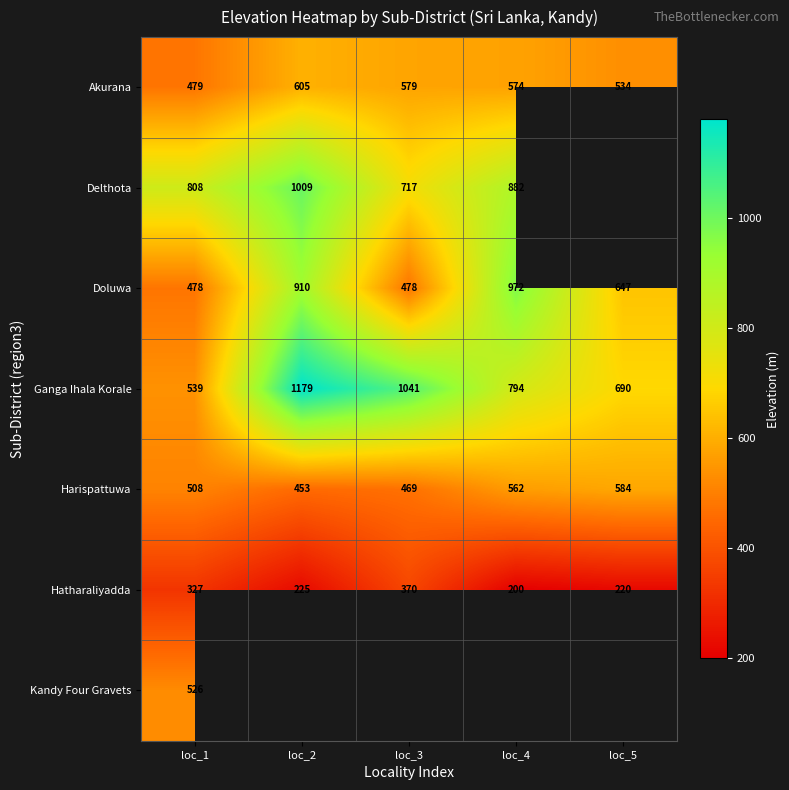

Which category has the highest value across all series?

loc_2